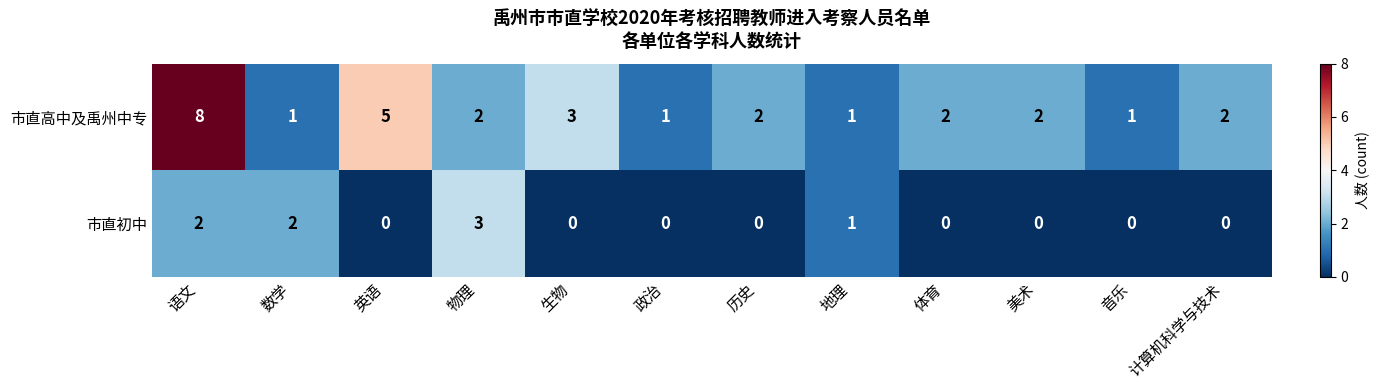

True or false: 市直高中及禹州中专 has a value of 2 at 物理.

True